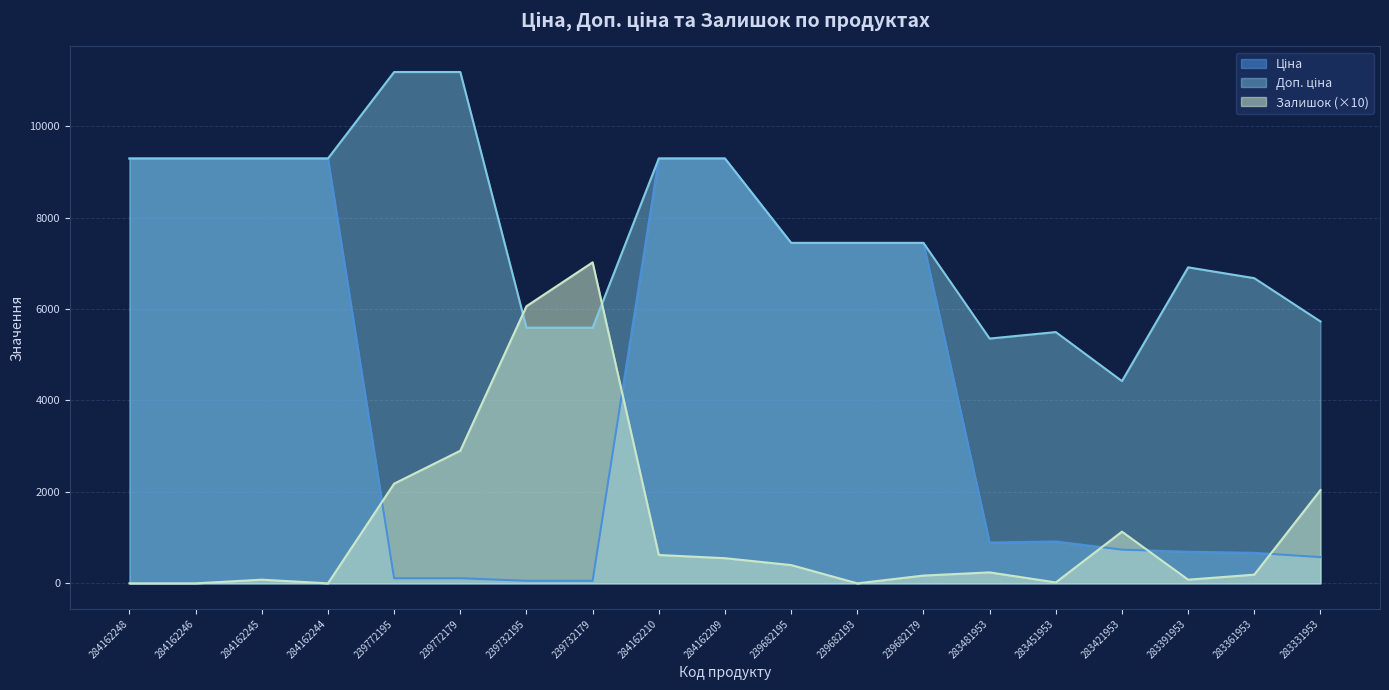

What is the lowest value of the Ціна series?

55.9